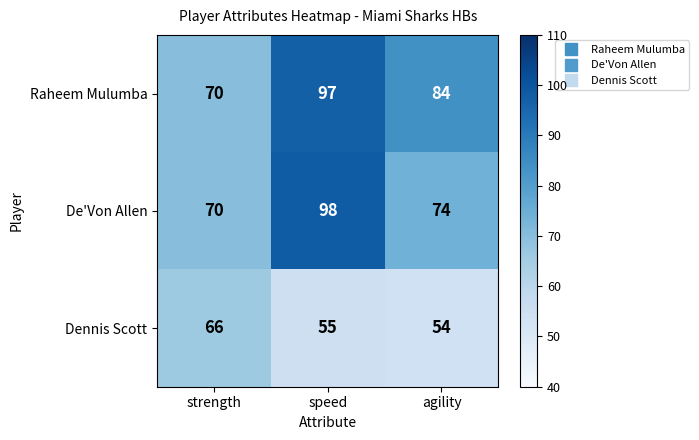

The Raheem Mulumba series shows 45 at strength. True or false?

False